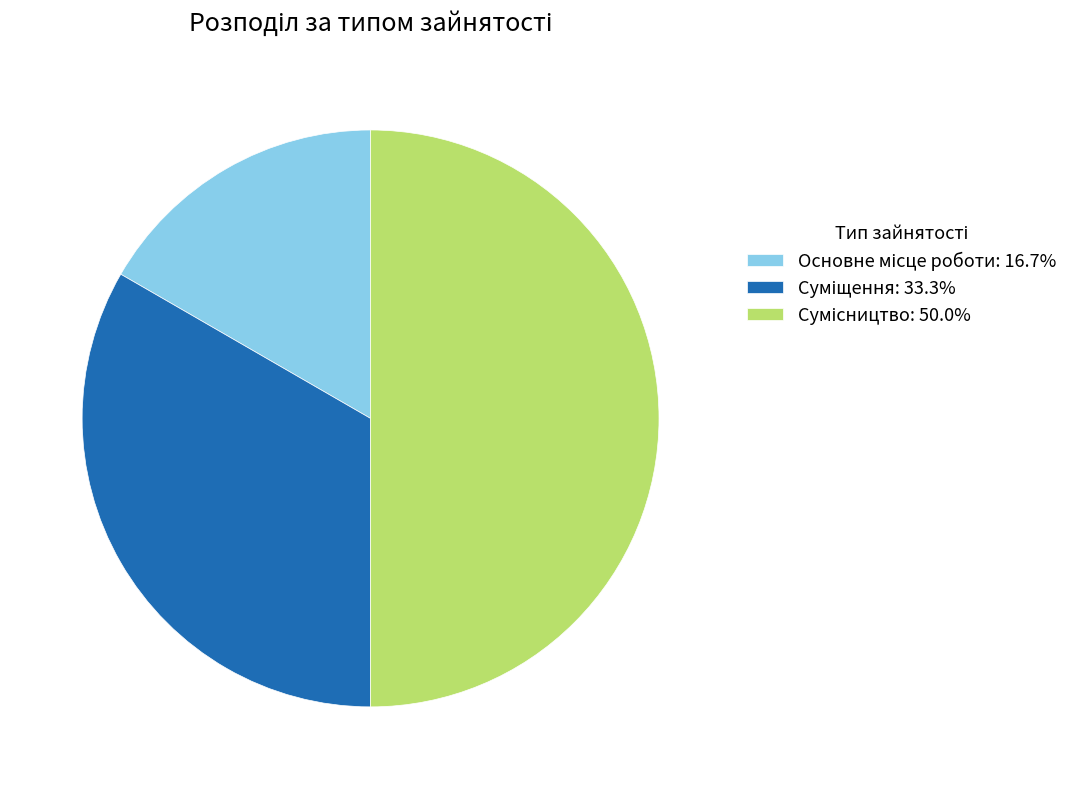

True or false: Основне місце роботи accounts for 17% of the total.

True